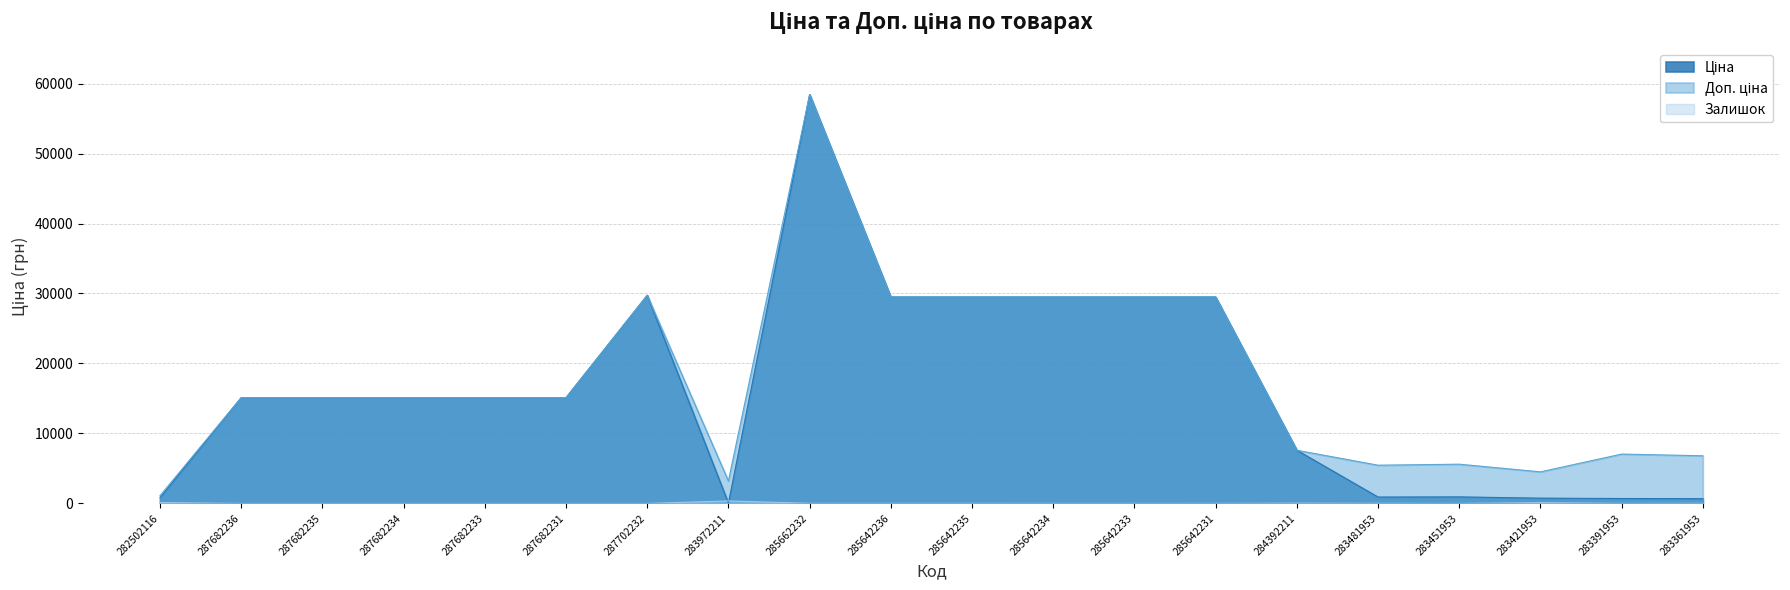

Reading left to right, list all the values displayed in this chart.

Ціна: 282502116=818.5	287682236=15120.0	287682235=15120.0	287682234=15120.0	287682233=15120.0	287682231=15120.0	287702232=29747.2	283972211=32.0	285662232=58426.5	285642236=29491.5	285642235=29491.5	285642234=29491.5	285642233=29491.5	285642231=29491.5	284392211=7596.5	283481953=910.4	283451953=934.5	283421953=752.2	283391953=705.1	283361953=681.0
Доп. ціна: 282502116=1109.2	287682236=15120.0	287682235=15120.0	287682234=15120.0	287682233=15120.0	287682231=15120.0	287702232=29747.2	283972211=3205.0	285662232=58426.5	285642236=29491.5	285642235=29491.5	285642234=29491.5	285642233=29491.5	285642231=29491.5	284392211=7596.5	283481953=5462.3	283451953=5607.2	283421953=4513.3	283391953=7051.3	283361953=6809.8
Залишок: 282502116=125.0	287682236=0.0	287682235=0.0	287682234=0.0	287682233=0.0	287682231=0.0	287702232=0.0	283972211=360.0	285662232=14.0	285642236=12.0	285642235=13.0	285642234=10.0	285642233=9.0	285642231=11.0	284392211=43.0	283481953=24.0	283451953=2.0	283421953=113.0	283391953=8.0	283361953=19.0